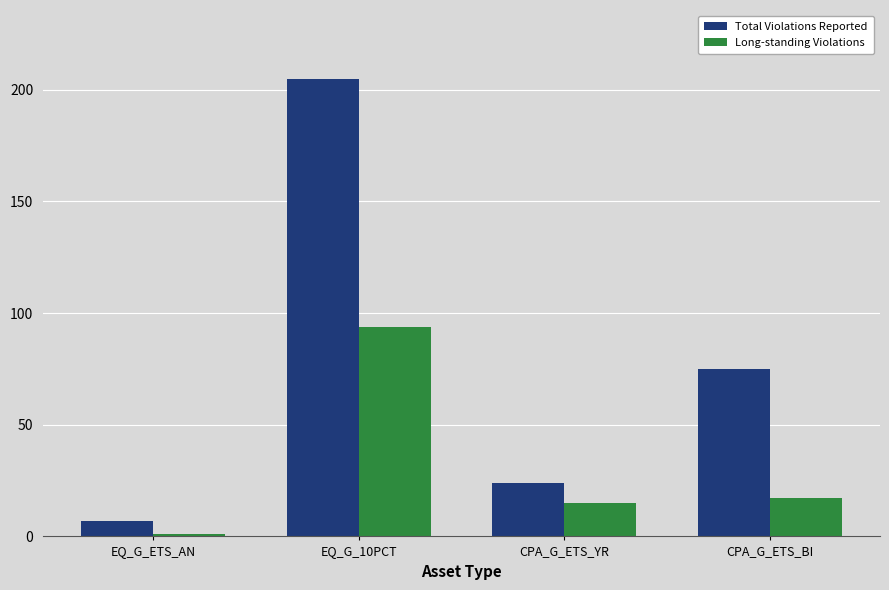

At how many categories does at least one series exceed 152?

1